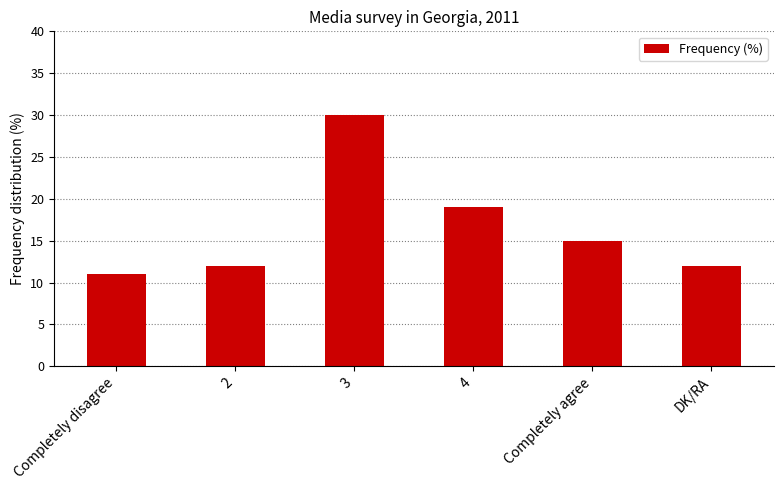

What is the label of the 3rd bar from the left?

3